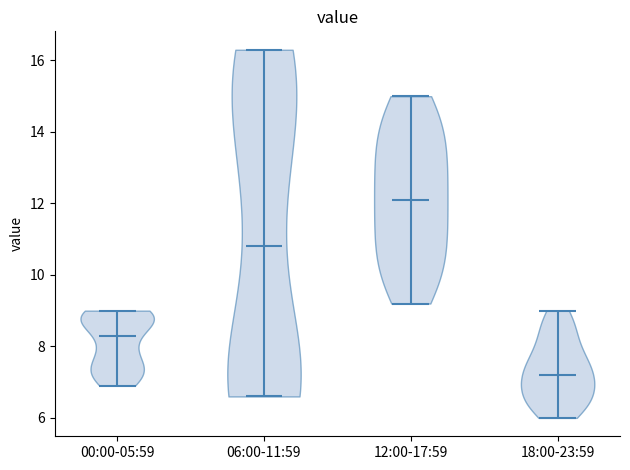

What is the lowest point the violin for 18:00-23:59 reaches on the y-axis? The values are not printed on the chart, so give them approximately, as read against the axis.

6.0